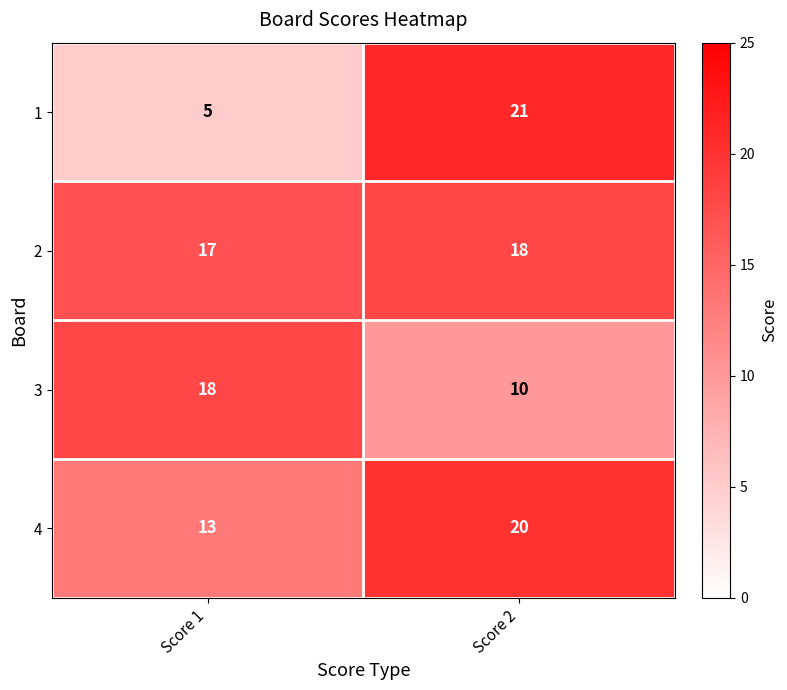

Which series has the widest spread of values?

1